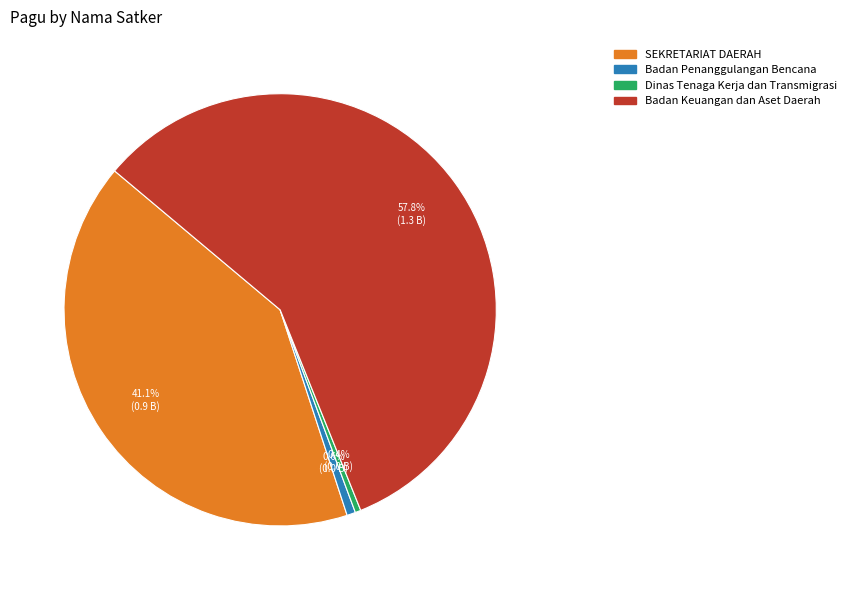

How many slices are in this pie chart?

4